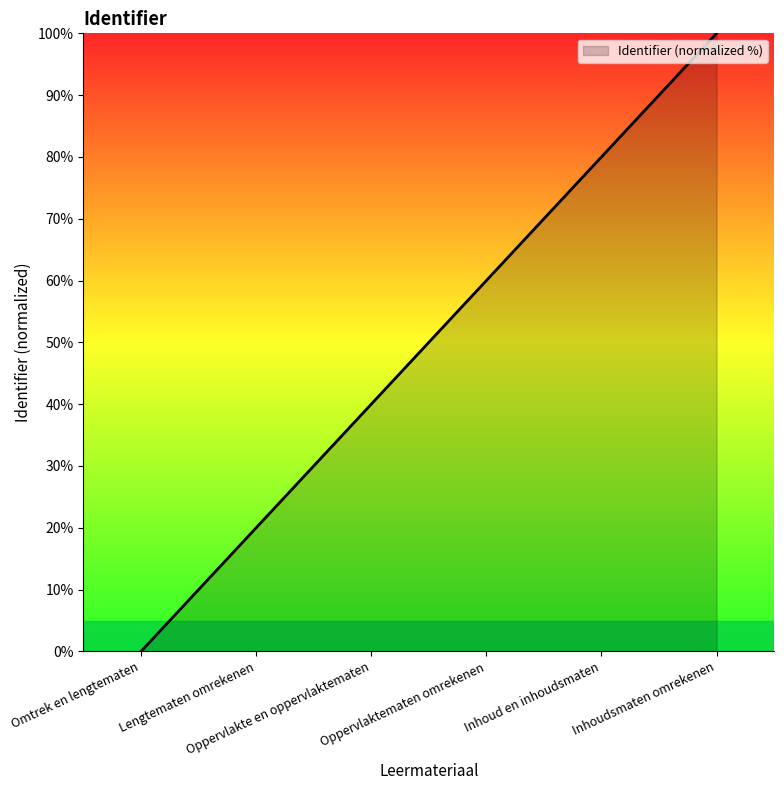

Reading left to right, extract all data points from this chart.

Omtrek en lengtematen=0	Lengtematen omrekenen=20	Oppervlakte en oppervlaktematen=40	Oppervlaktematen omrekenen=60	Inhoud en inhoudsmaten=80	Inhoudsmaten omrekenen=100